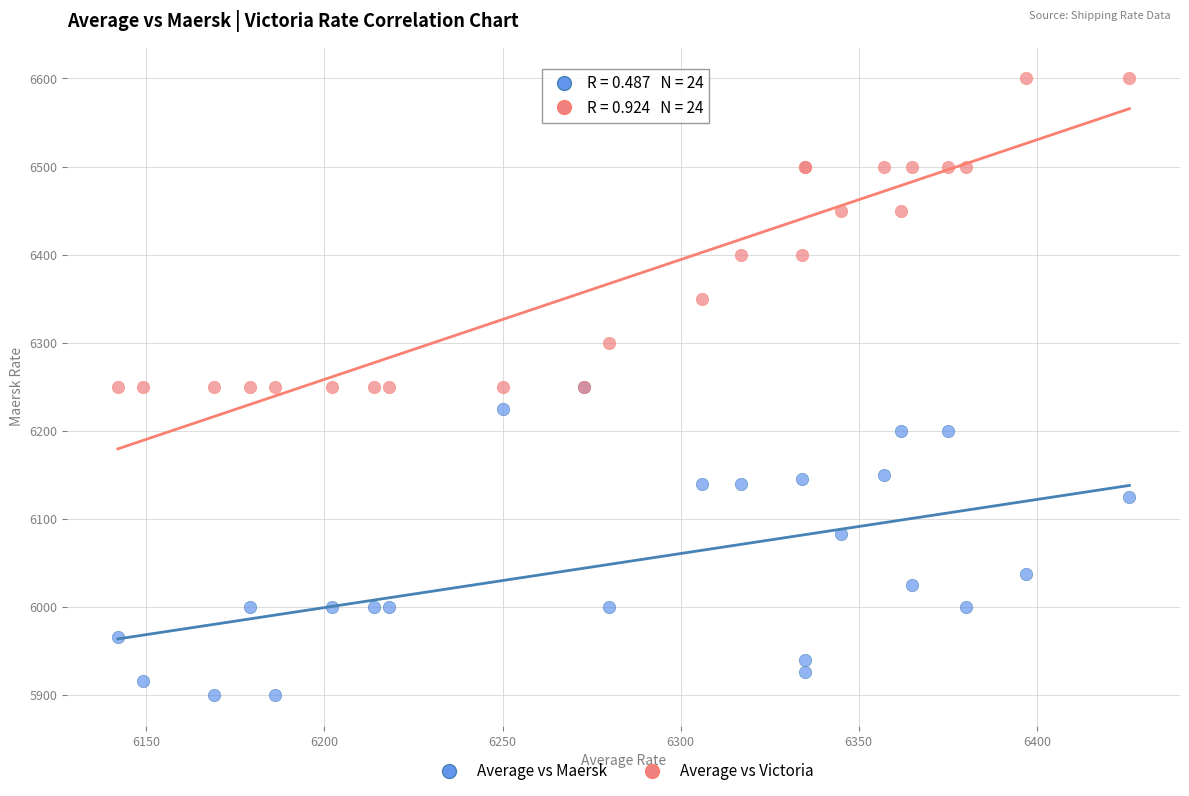

In the Average vs Maersk series, what Y value is closest to 6075?

6083